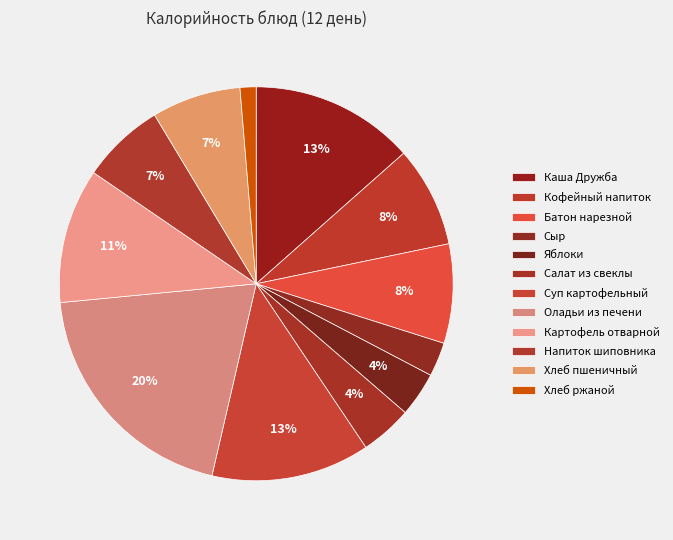

How many segments does this pie chart have?

12